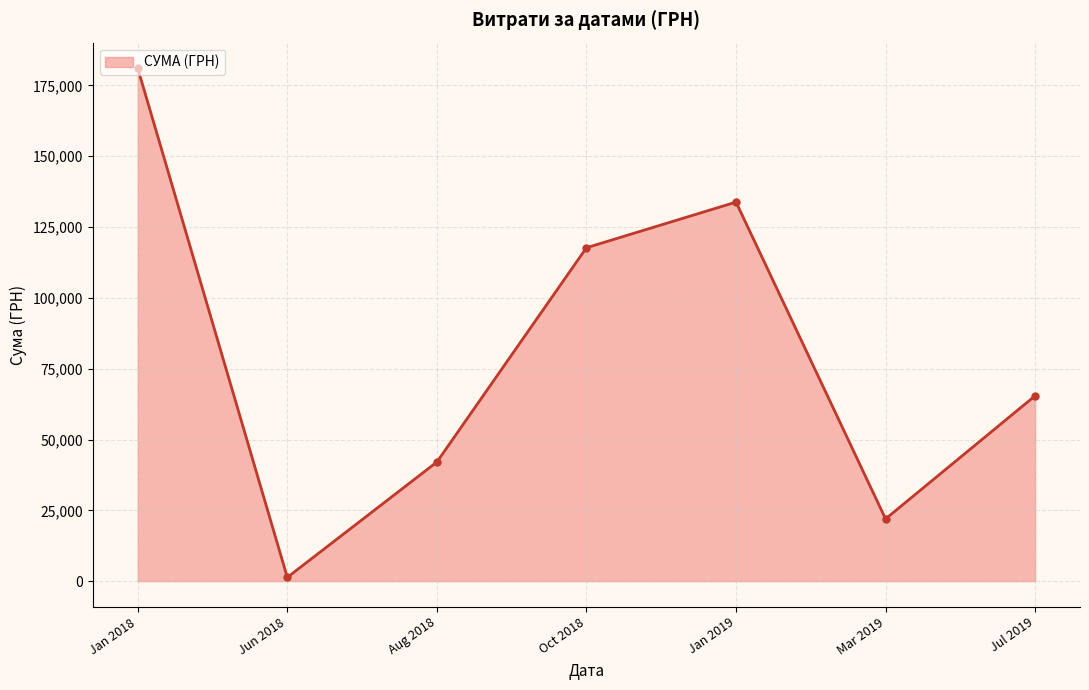

How many data points are less than 65444?

3